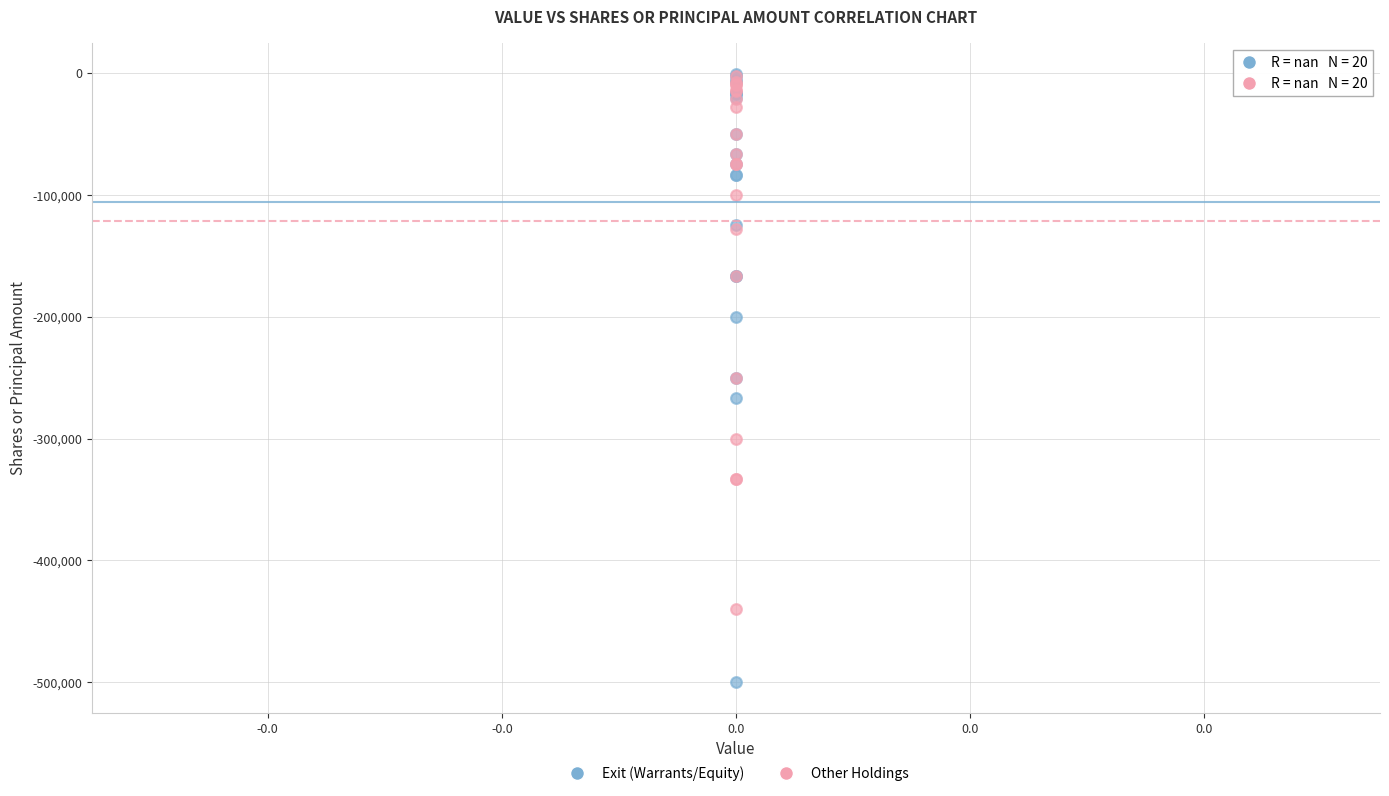

In the Other Holdings series, what Y value is closest to -221355?

-250000